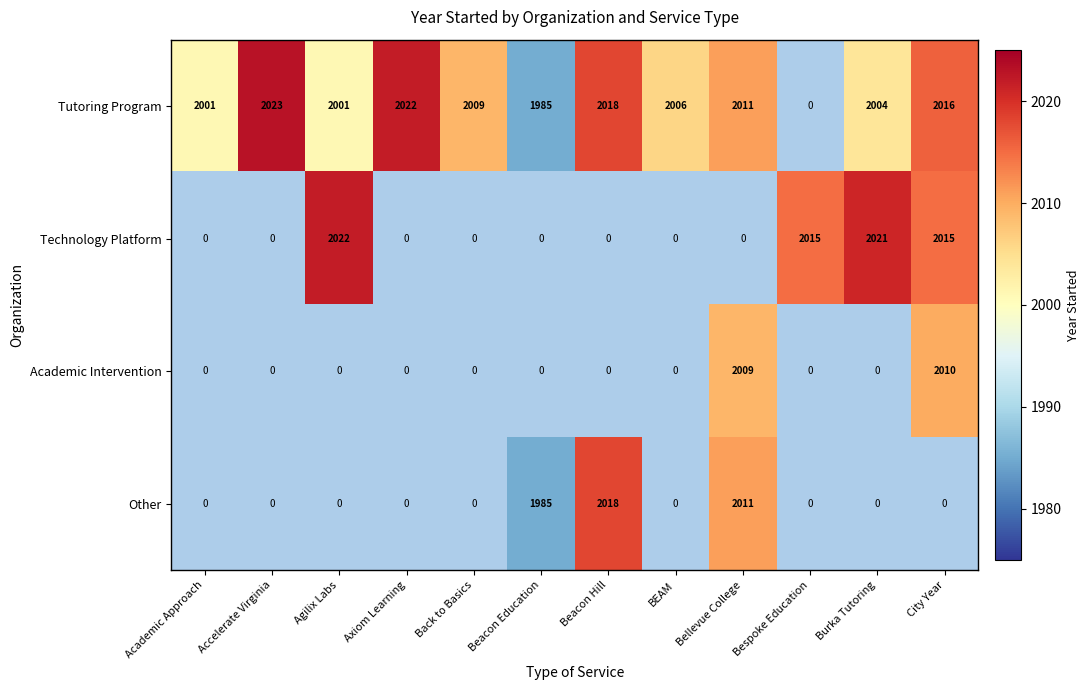

The value of Technology Platform at Beacon Education is 0.4. True or false?

False